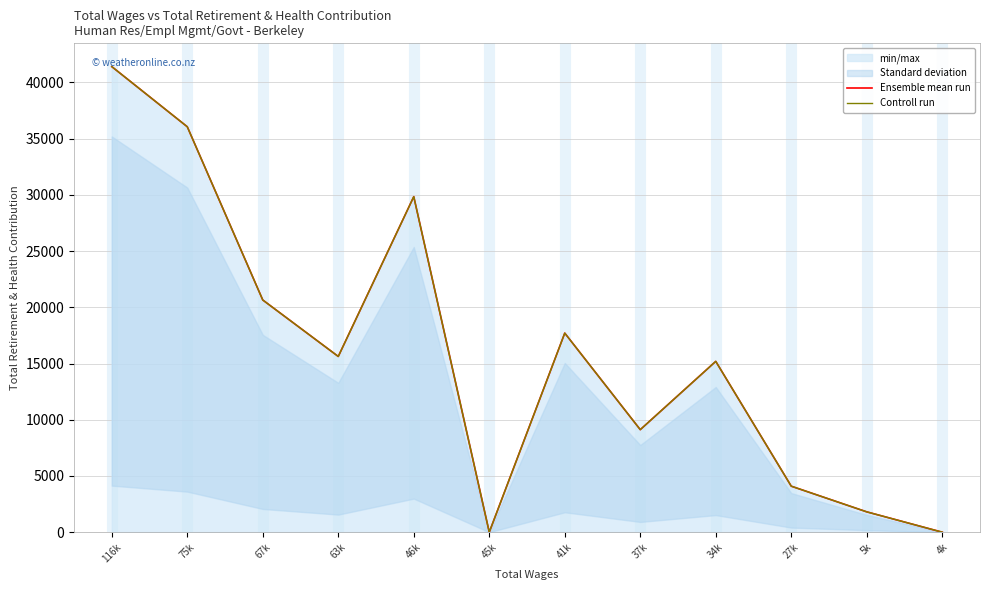

Which category has the highest value in the Controll run series?

116k